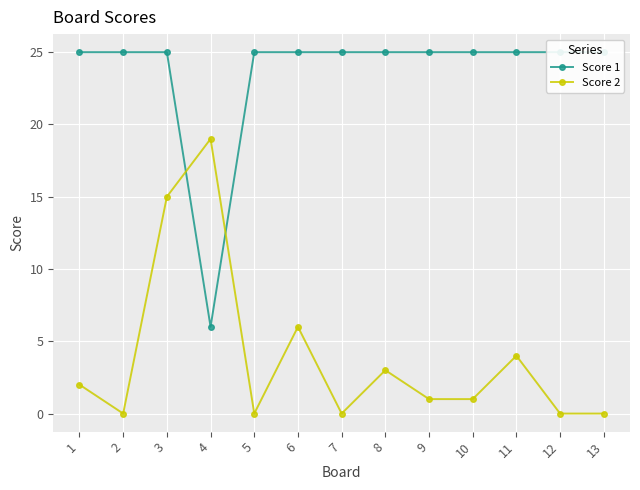

At how many categories does at least one series exceed 19?

12